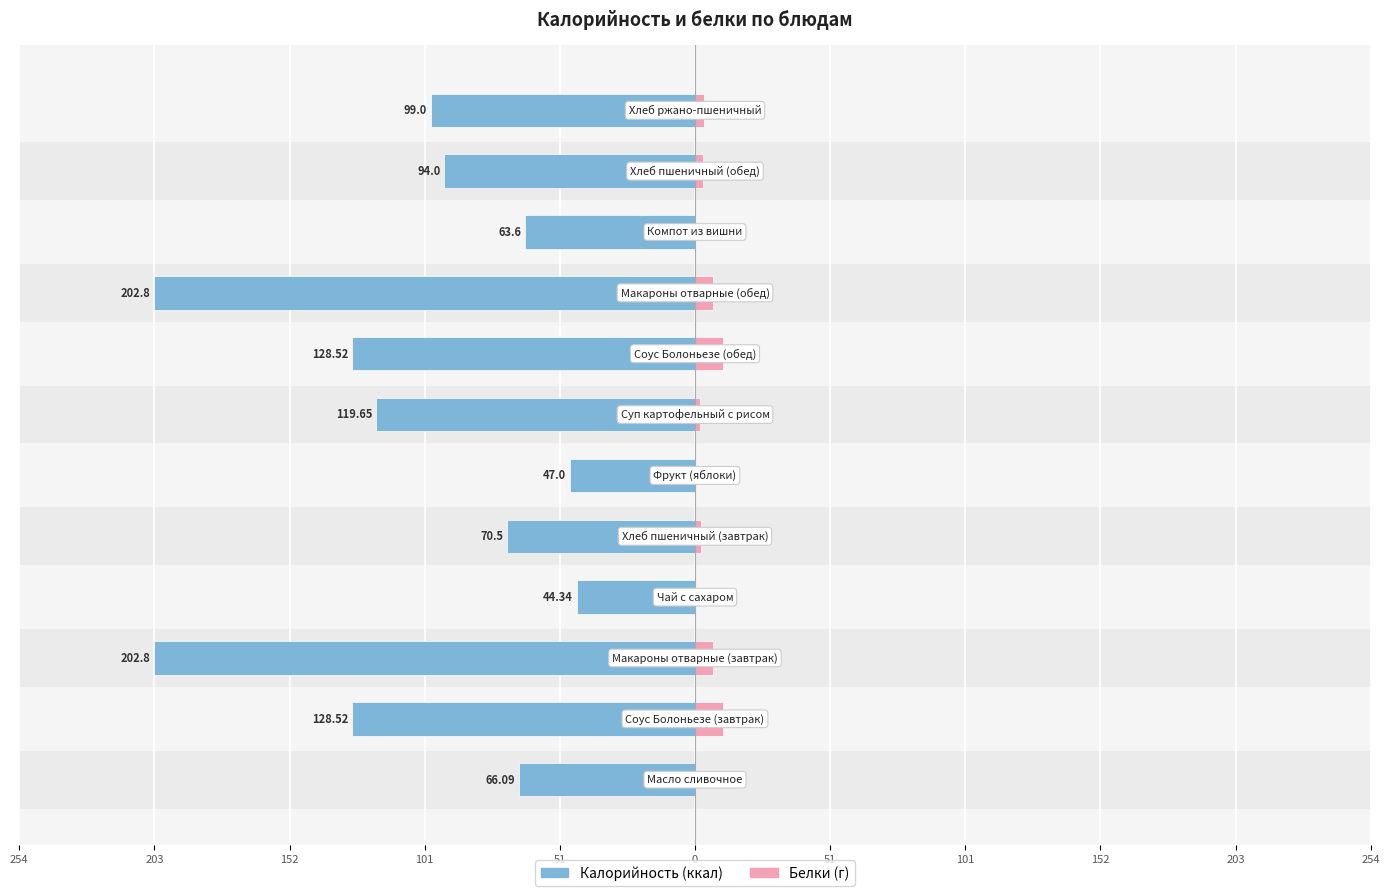

Reading left to right, what are all the values shown in this chart?

Калорийность: -66.1	-128.5	-202.8	-44.3	-70.5	-47.0	-119.7	-128.5	-202.8	-63.6	-94.0	-99.0
Белки: 0.1	10.4	6.6	0.0	2.4	0.4	1.8	10.4	6.6	0.2	3.2	3.3